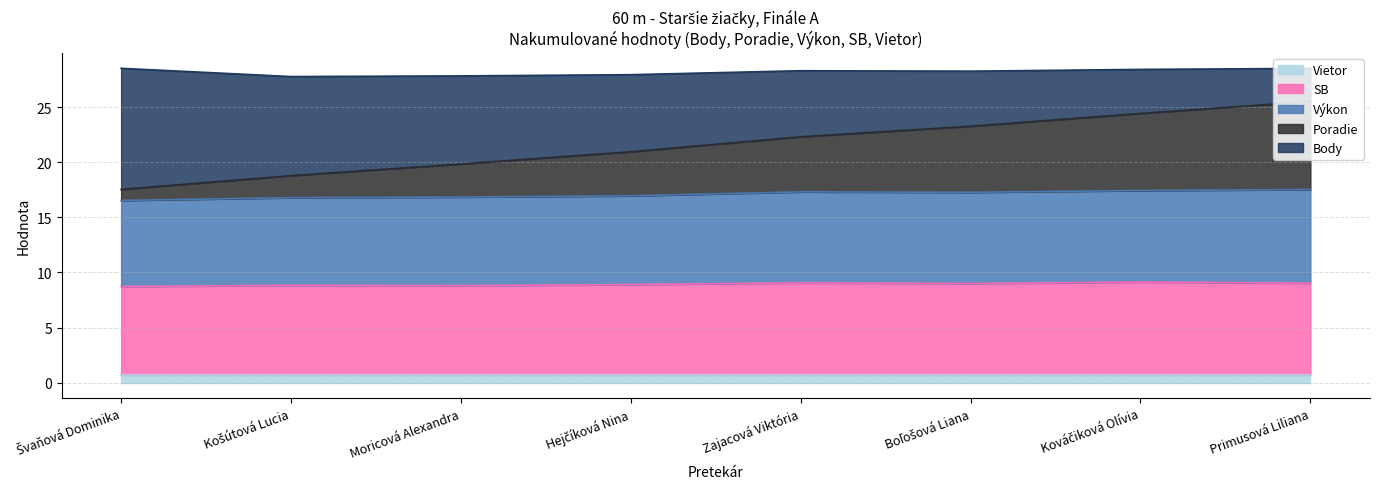

At which label does Poradie reach its minimum?

Švaňová Dominika